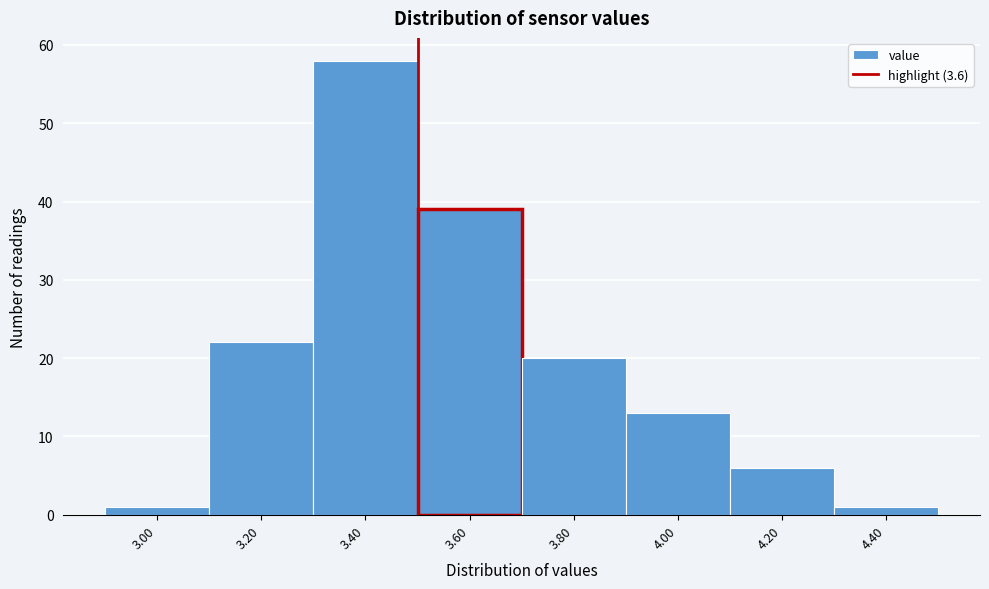

Reading left to right, what are all the values shown in this chart?

3.00=1	3.20=22	3.40=58	3.60=39	3.80=20	4.00=13	4.20=6	4.40=1